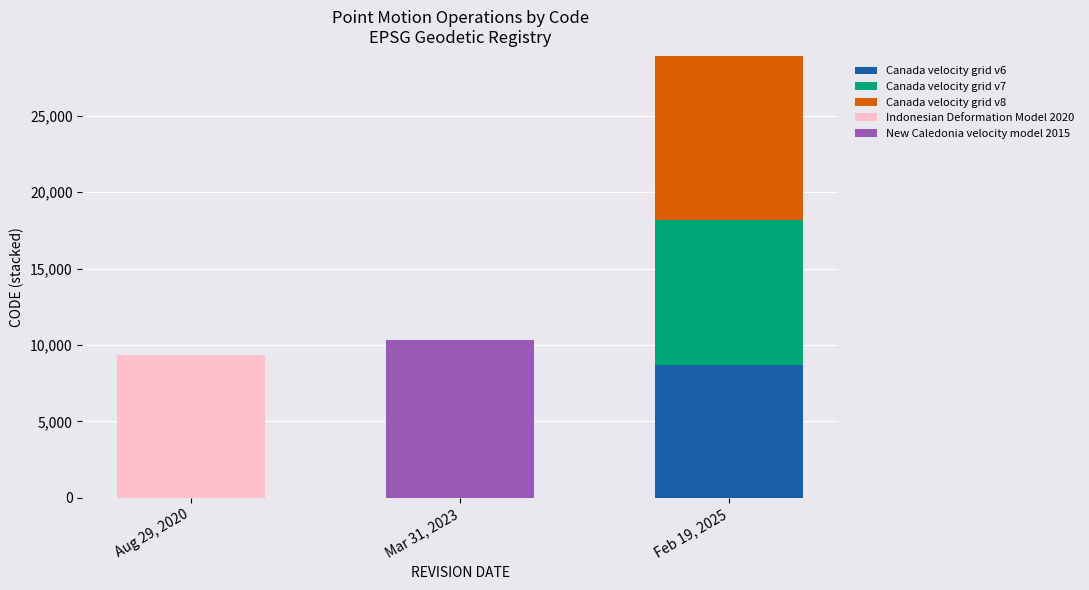

Which category has the highest value in the Canada velocity grid v6 series?

Feb 19, 2025